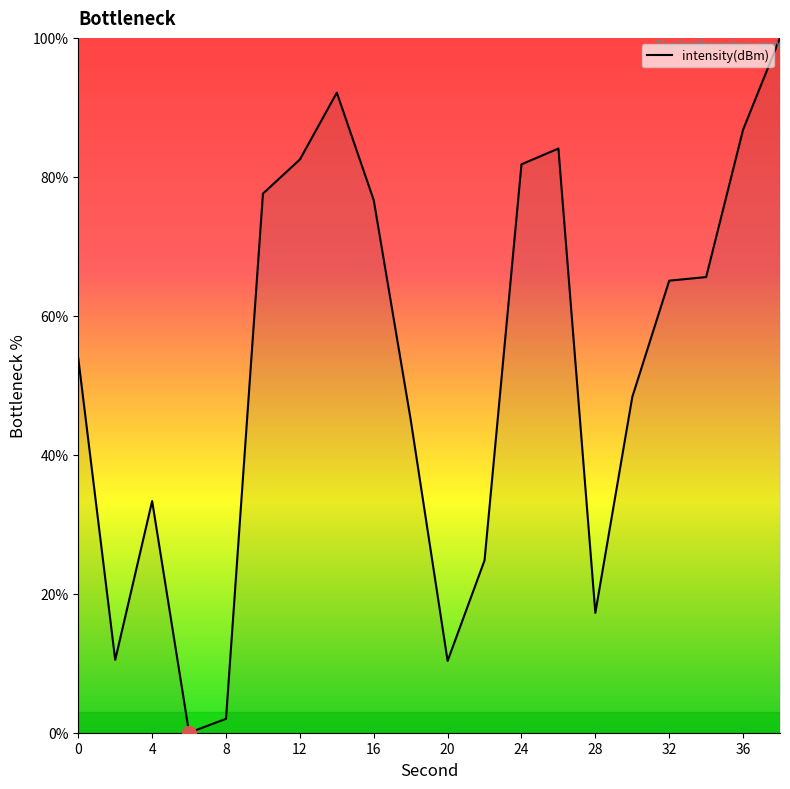

What is the difference between the maximum and minimum values?

100.0